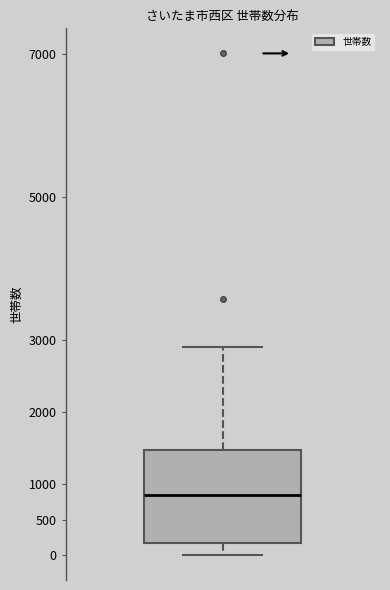

Read this box plot against the y-axis: the position of the median line, the range covered by the box, and the ends of both whiskers. The values are not printed on the chart, so give them approximately, as read against the axis.

median 850, box 200 to 1450, whiskers 0 to 2900